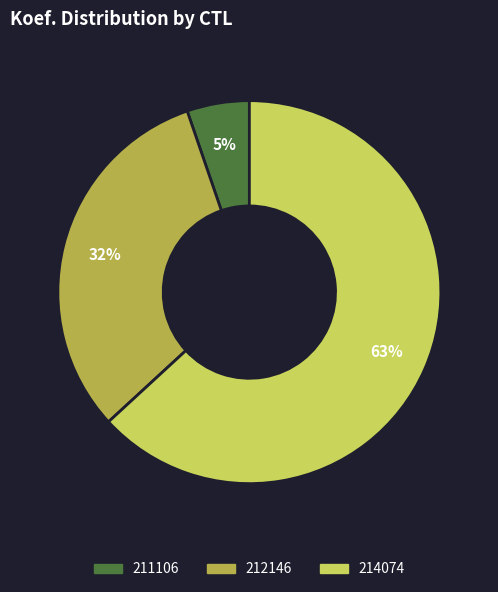

Count the number of slices in the pie.

3